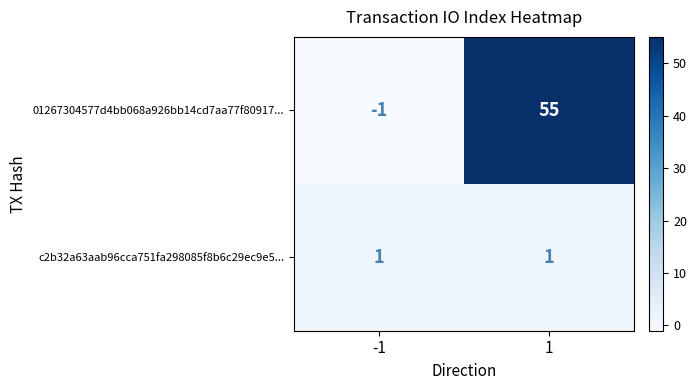

What is the difference between the highest and lowest values at 1?

54